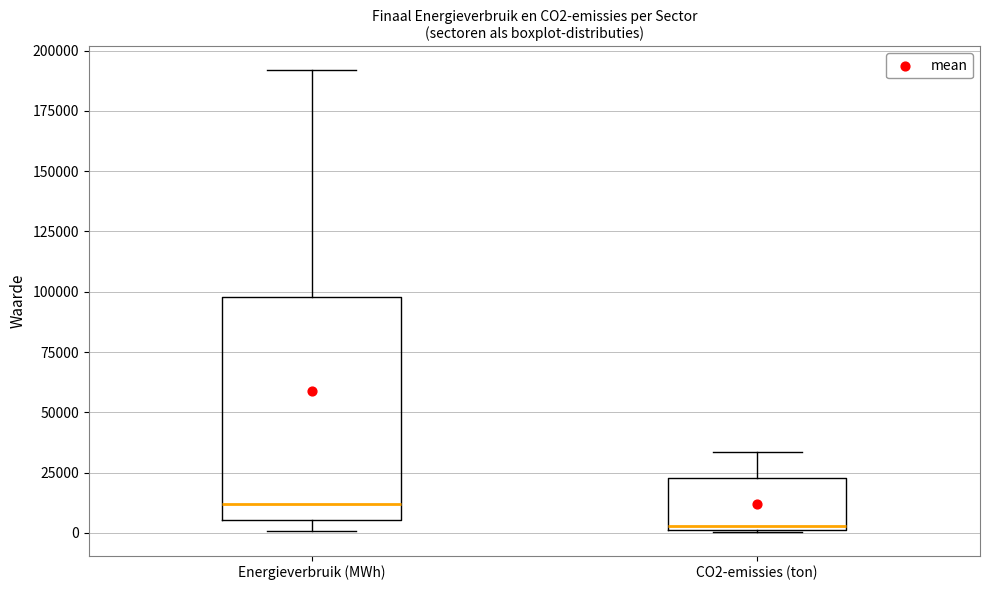

Which box is the tallest, from its lower edge to its upper edge?

Energieverbruik (MWh)